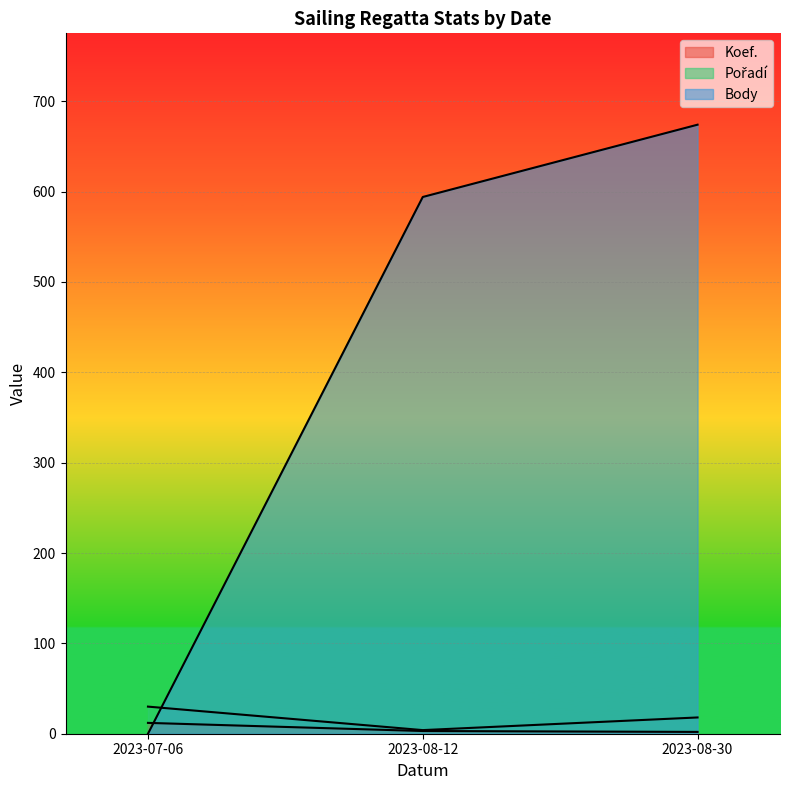

What is the difference between the maximum and minimum values in the Koef. series?

10